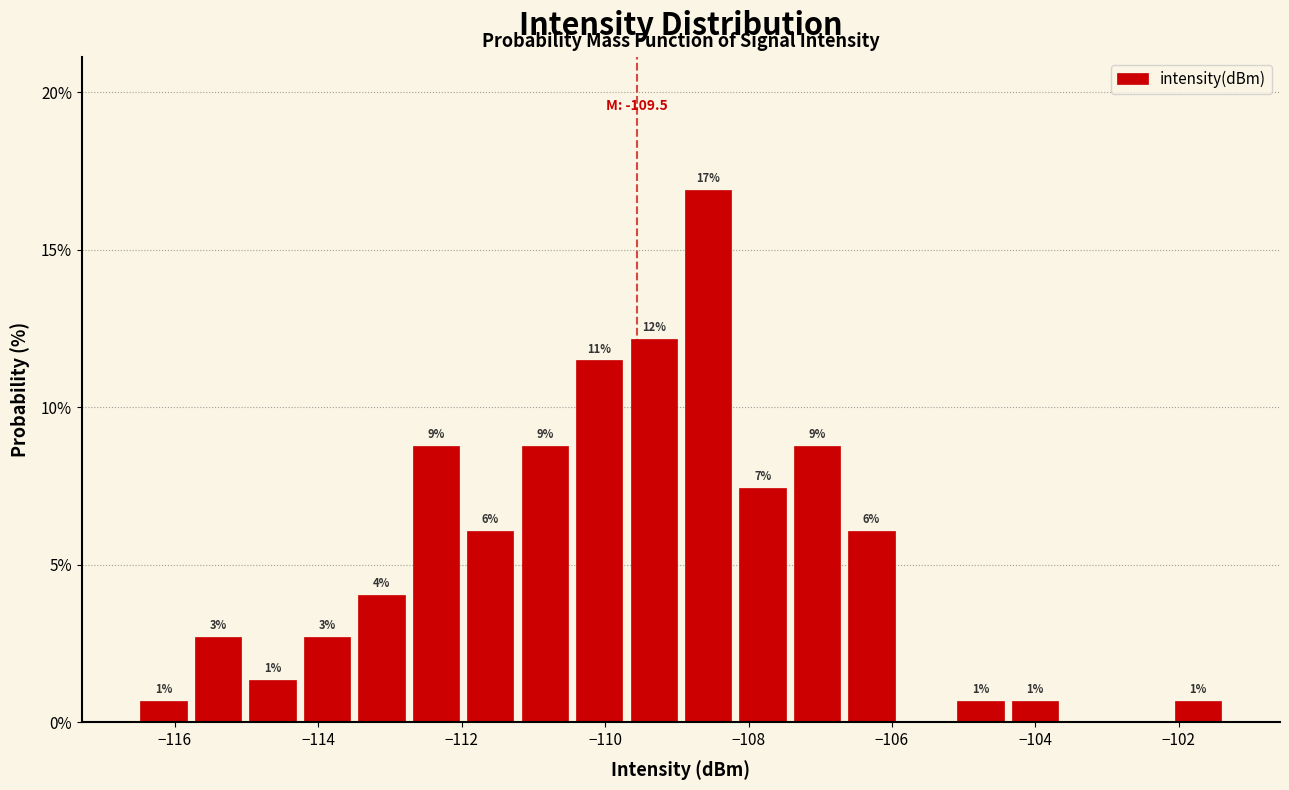

Read against the x-axis, roughly where is the centre of the tallest bar?

-108.6